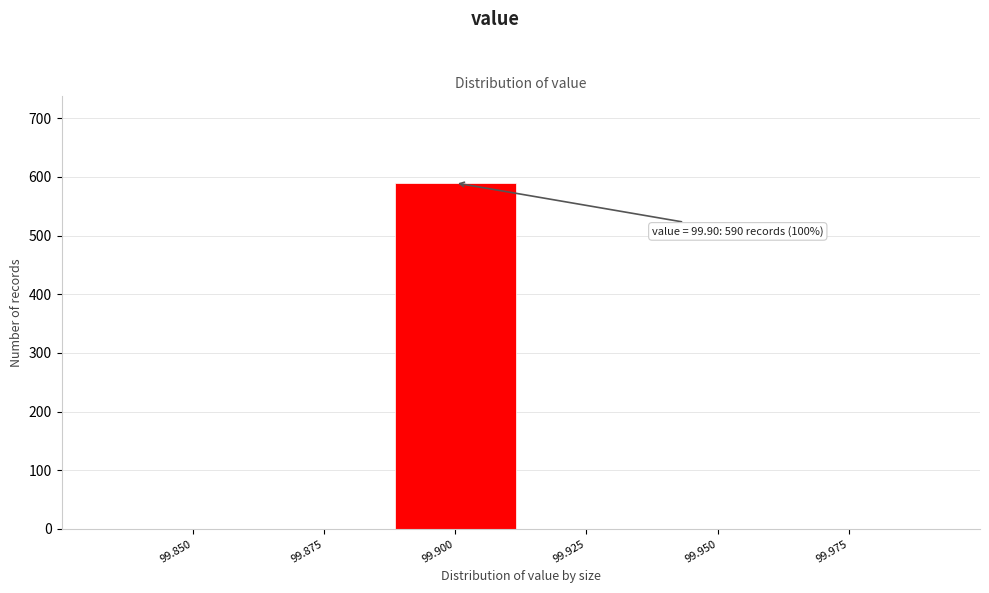

Reading right to left, what are all the values shown in this chart?

99.975=0	99.950=0	99.925=0	99.900=590	99.875=0	99.850=0